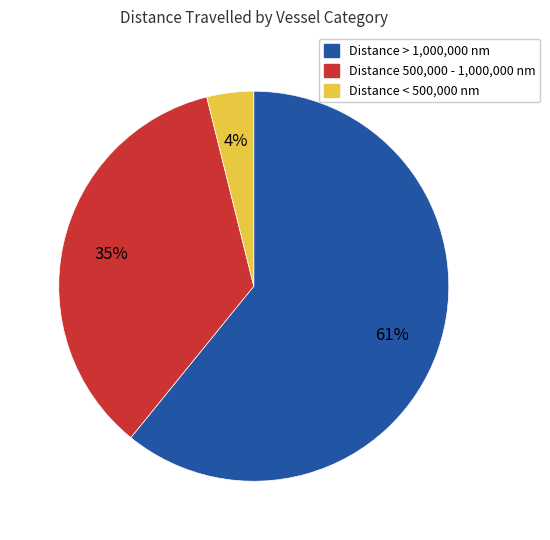

How many slices are in this pie chart?

3